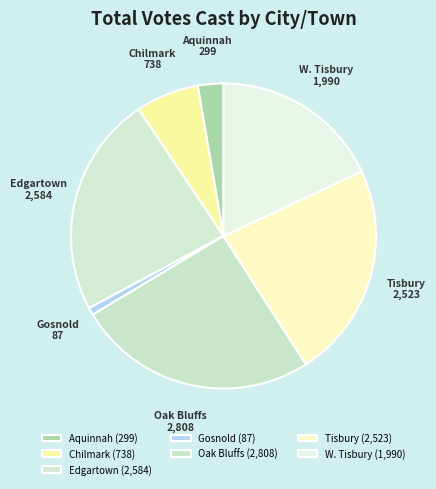

Which category has the biggest portion of the pie?

Oak Bluffs